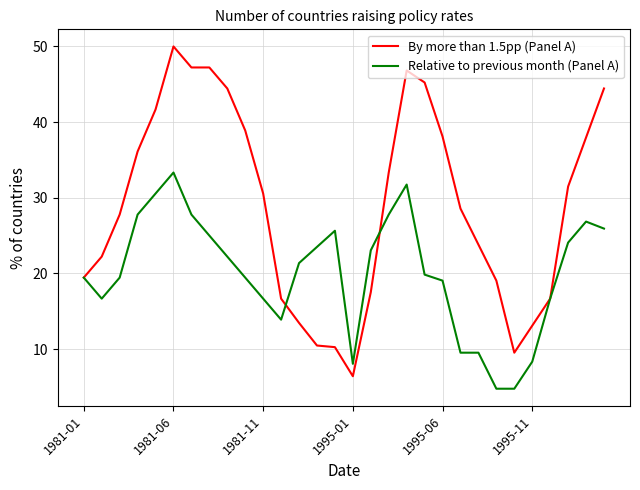

True or false: Relative to previous month (Panel A) and By more than 1.5pp (Panel A) cross at least once.

True